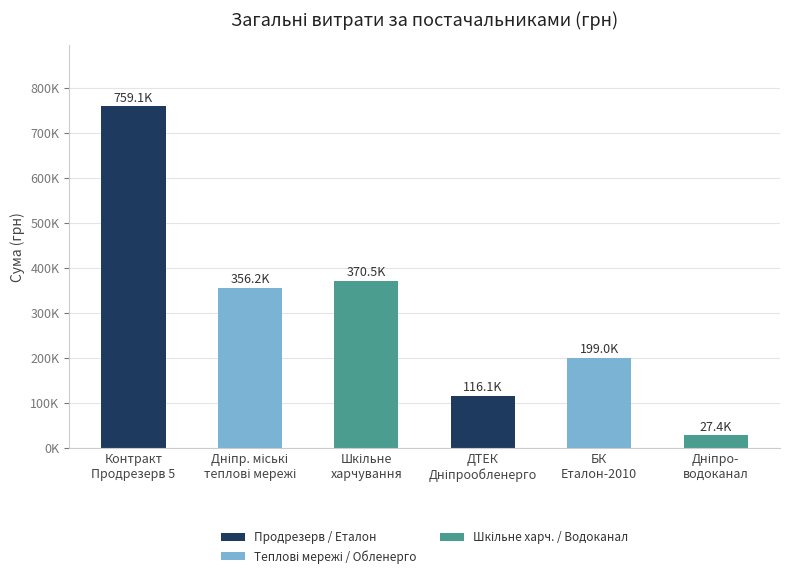

Are the bars horizontal?

No